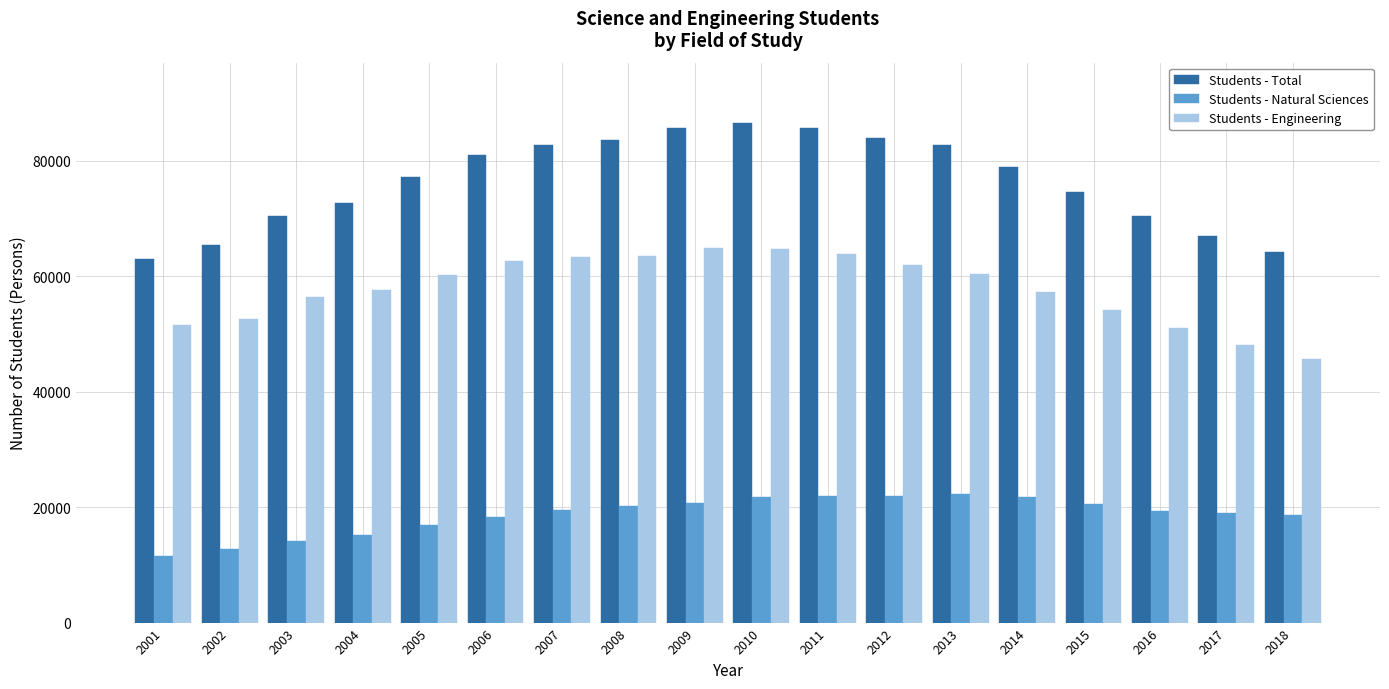

What is the value of the Students - Natural Sciences bar at the 16th from the left?

19364